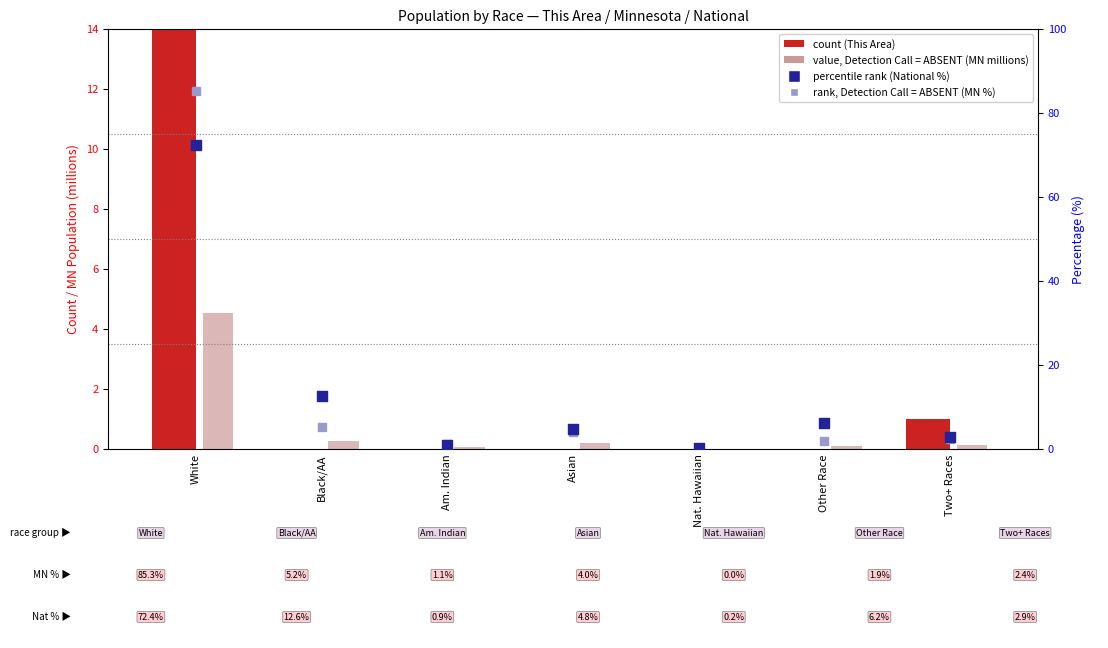

Which series has the largest Y range (max minus min)?

count